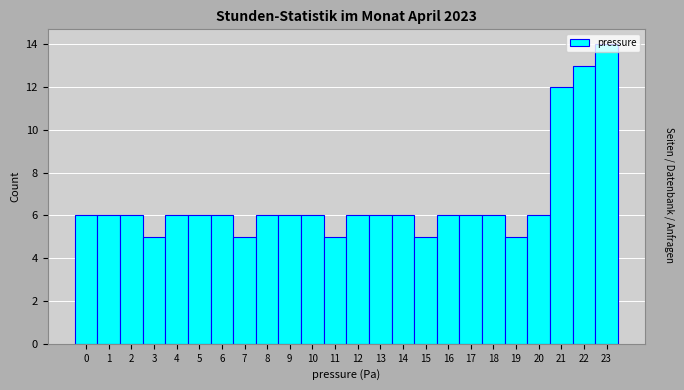

Approximately how many times larger is the value at 17 compared to 1?

1.0